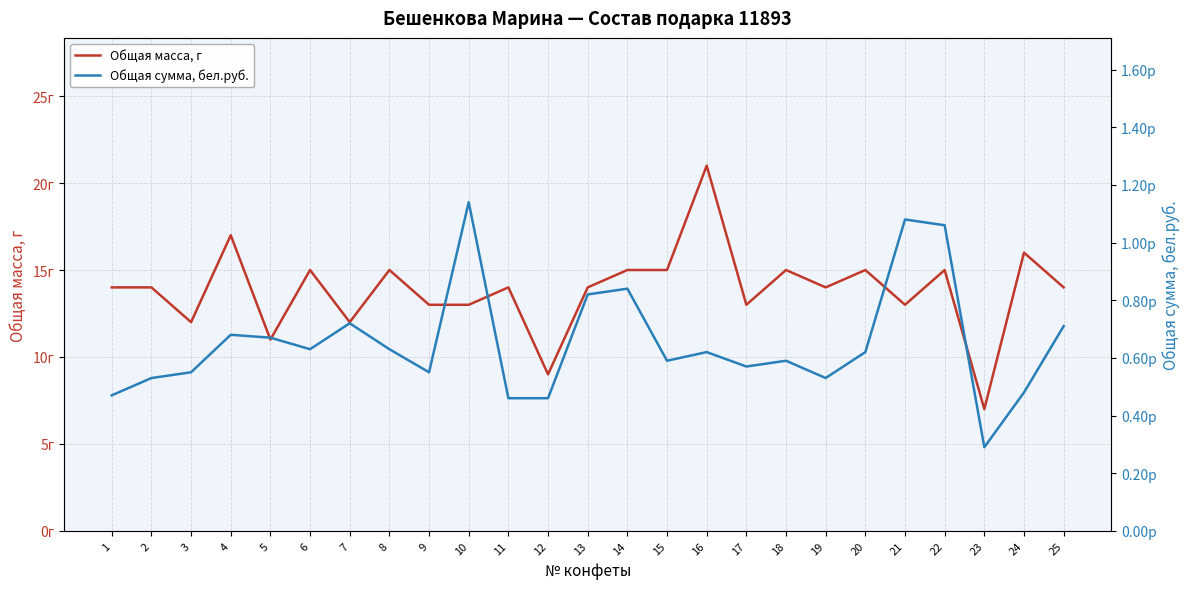

In Общая масса, г, how many points are lower than both neighbors (excluding endpoints)?

8